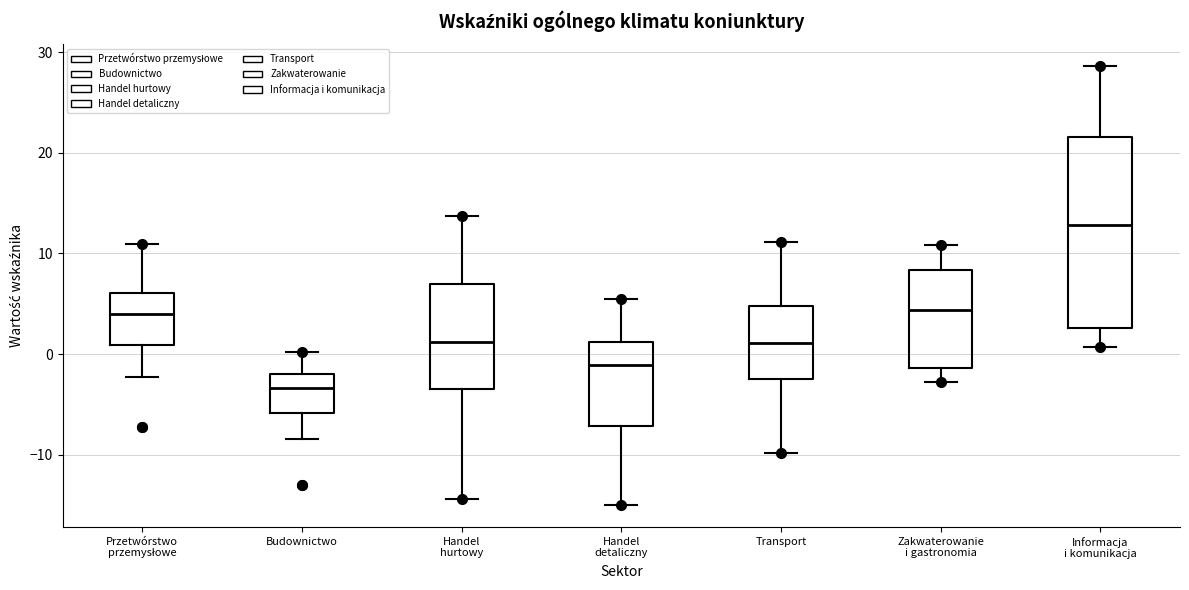

Reading left to right, read every box against the y-axis: the position of its median line, the range the box covers, and the ends of its whiskers. The values are not printed on the chart, so give them approximately, as read against the axis.

Przetwórstwo przemysłowe: median 4, box 1 to 6, whiskers -2 to 11
Budownictwo: median -3, box -6 to -2, whiskers -8 to 0
Handel hurtowy: median 1, box -3 to 7, whiskers -14 to 14
Handel detaliczny: median -1, box -7 to 1, whiskers -15 to 6
Transport: median 1, box -2 to 5, whiskers -10 to 11
Zakwaterowanie i gastronomia: median 4, box -1 to 8, whiskers -3 to 11
Informacja i komunikacja: median 13, box 3 to 22, whiskers 1 to 29